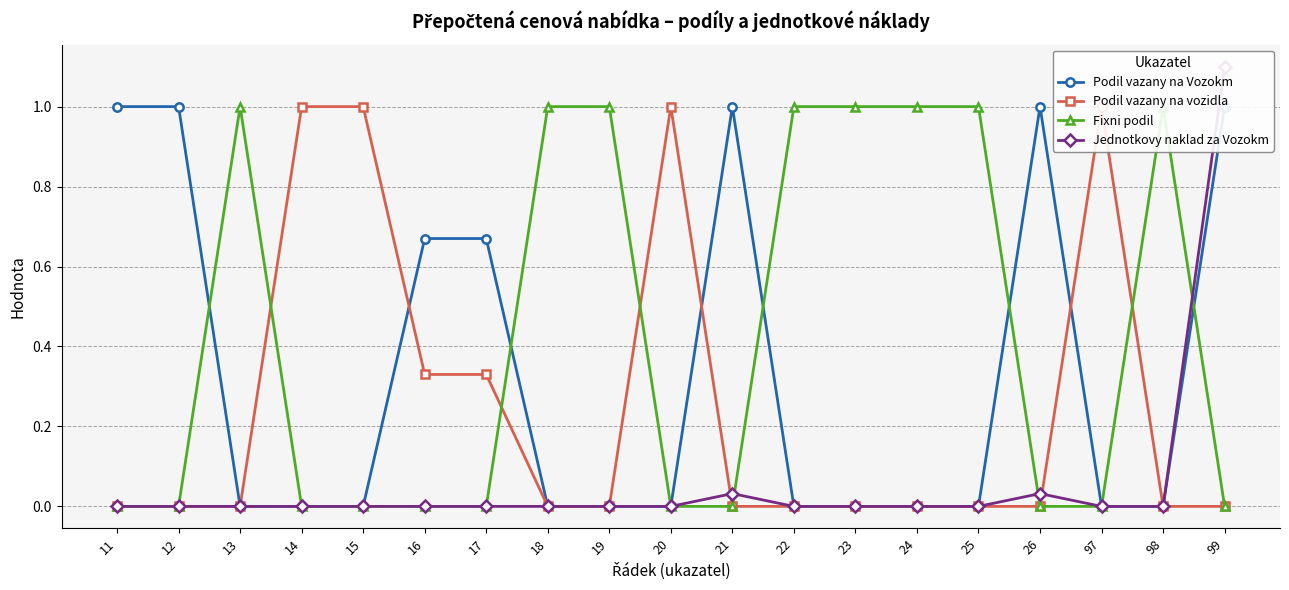

How many values in the Fixni podil series exceed 0?

8